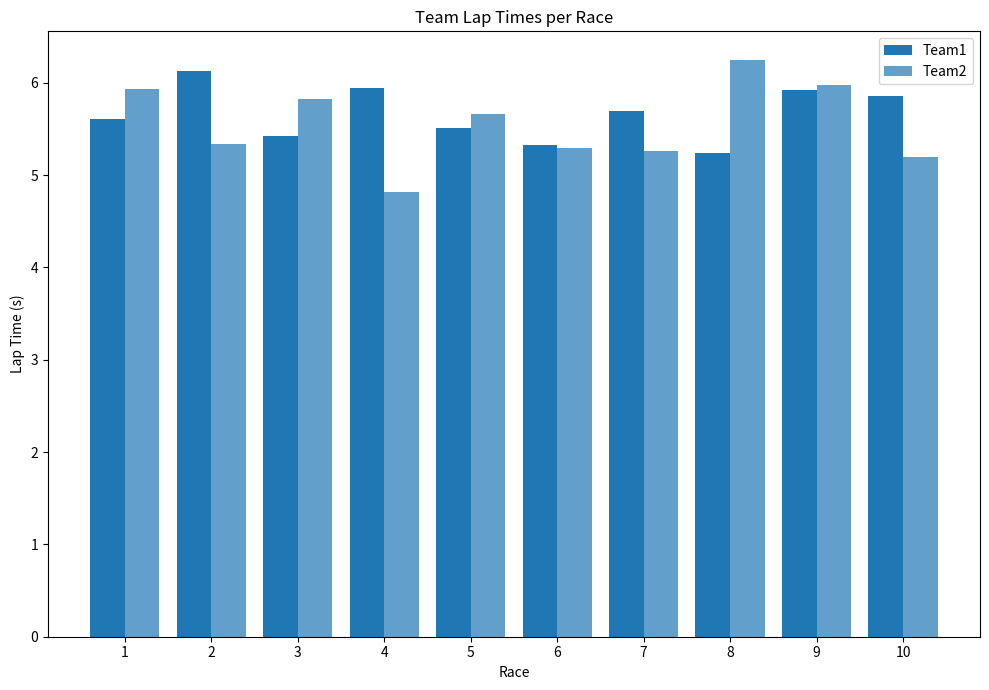

What is the difference between the maximum and minimum values in the Team1 series?

0.9